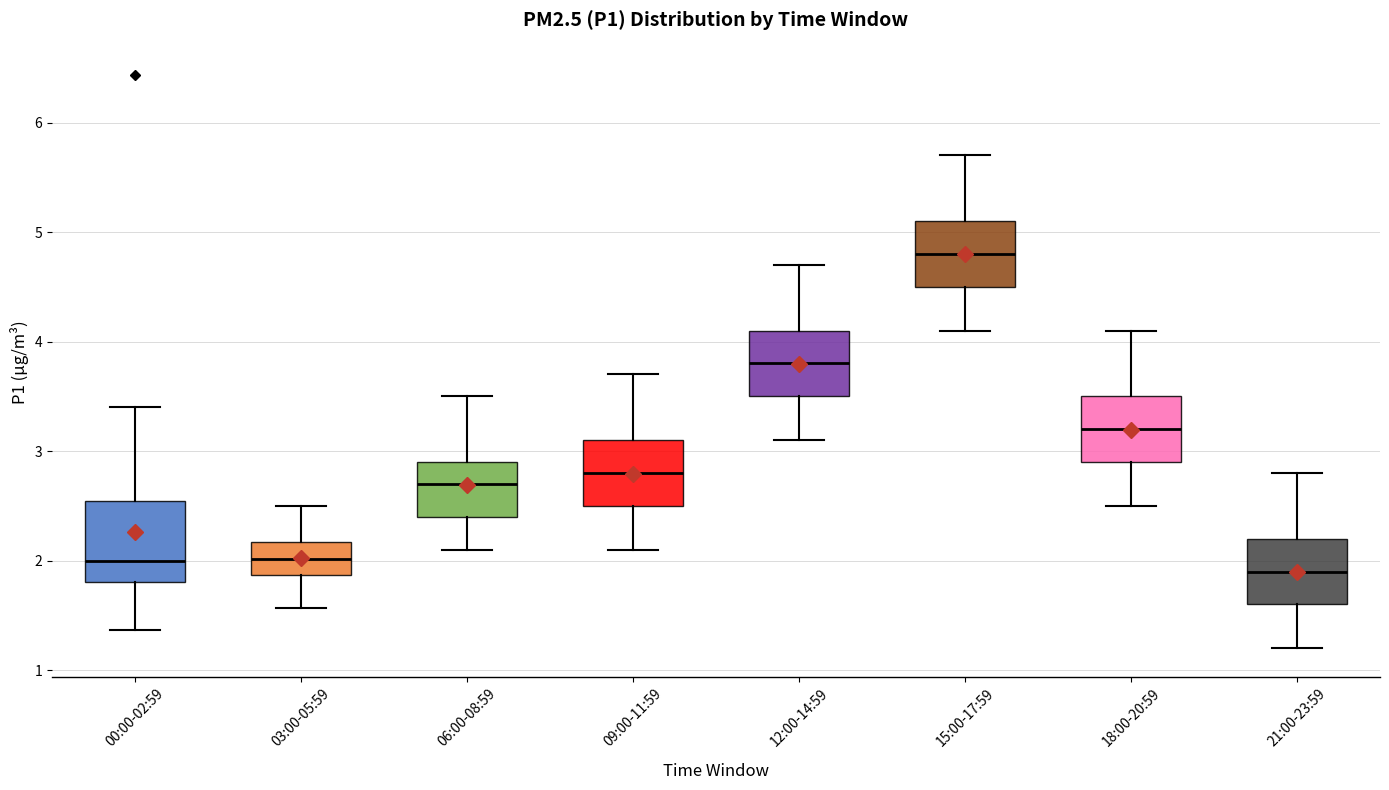

Which box's median line is the lowest?

21:00-23:59